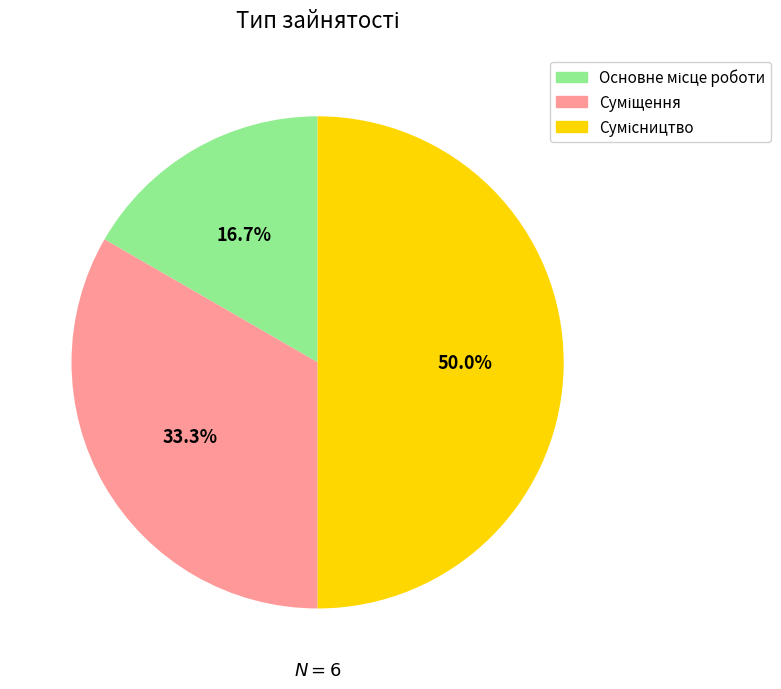

To the nearest percent, what is the average slice percentage?

33%